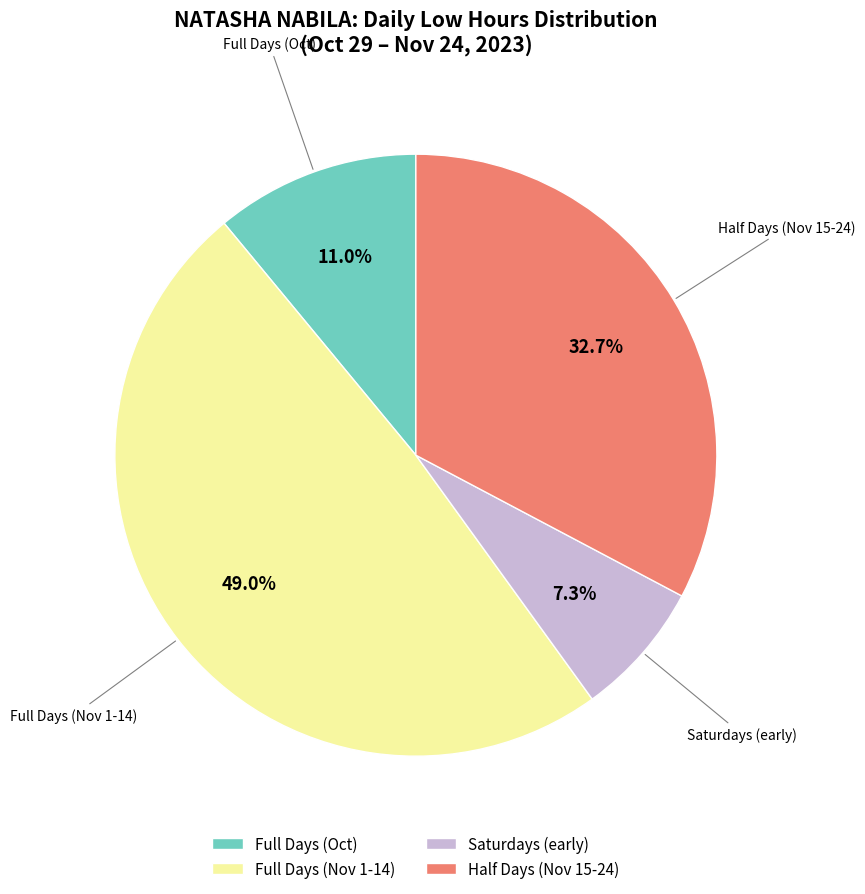

Is there a majority slice in this chart?

No